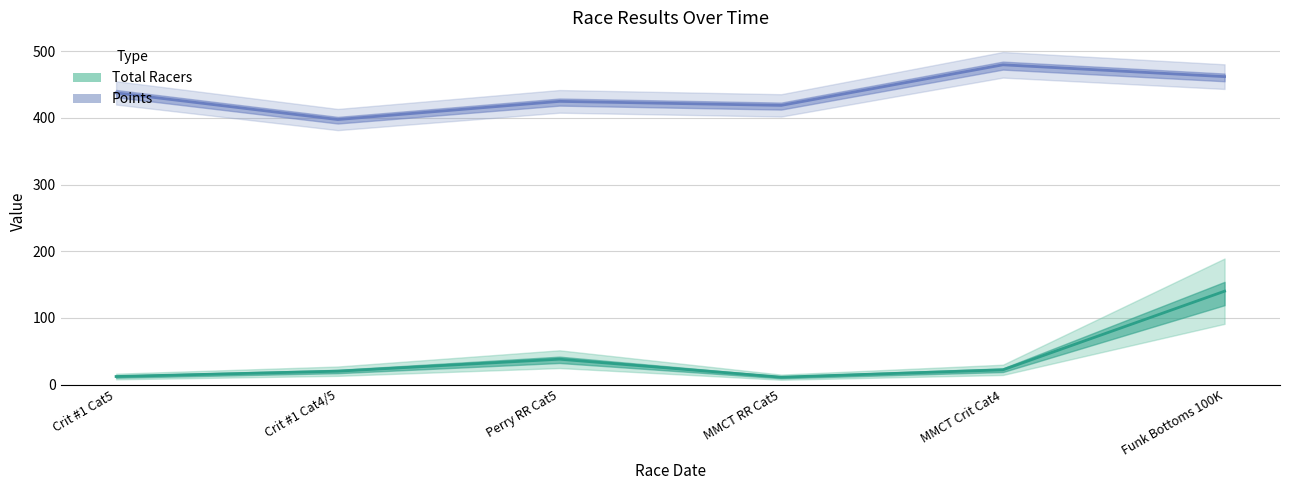

Rank the series at Perry RR Cat5 from highest to lowest value.

Points, Total Racers